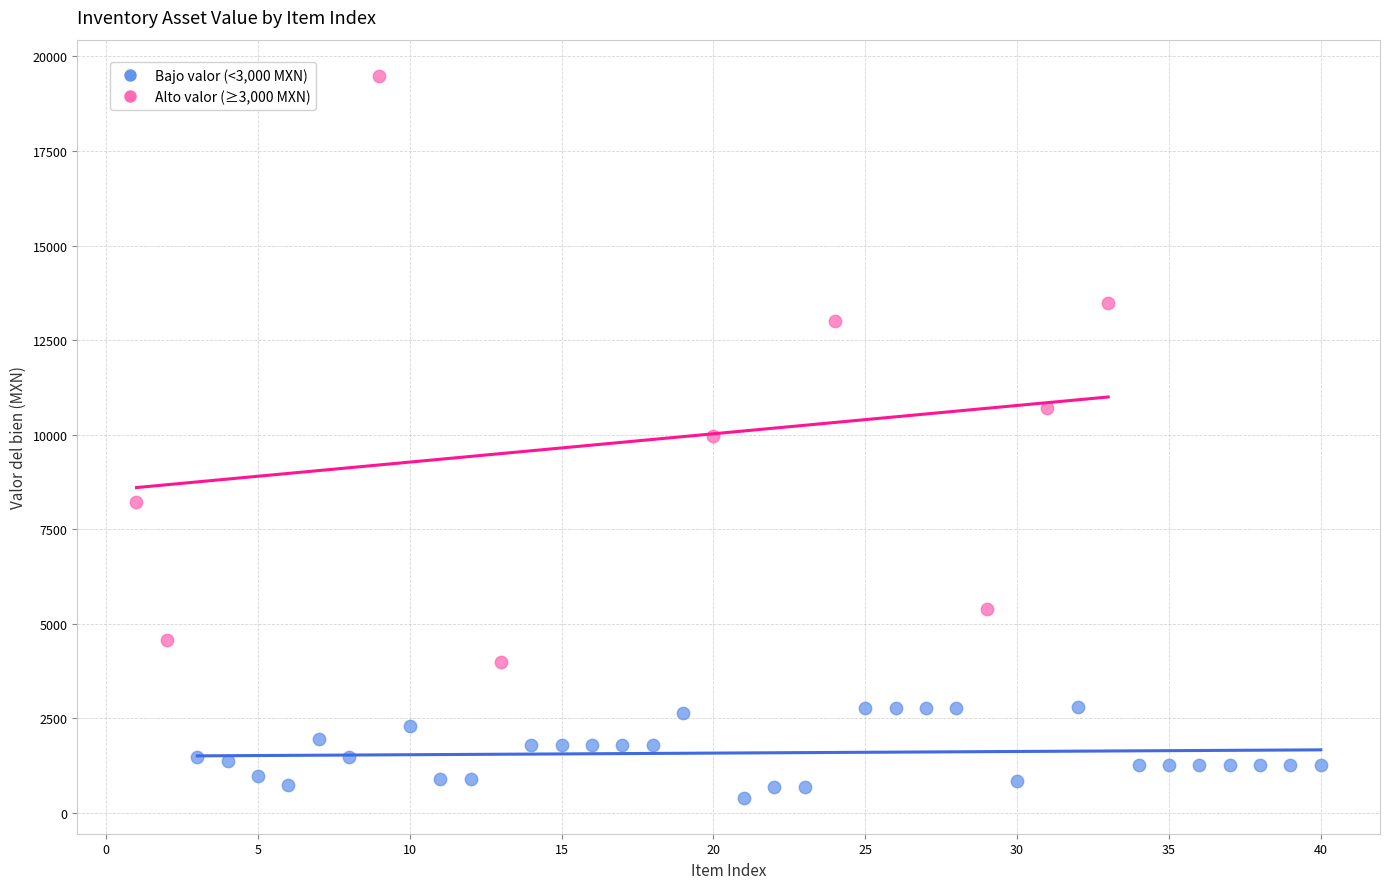

Which series has the largest Y range (max minus min)?

Alto valor (≥3,000 MXN)